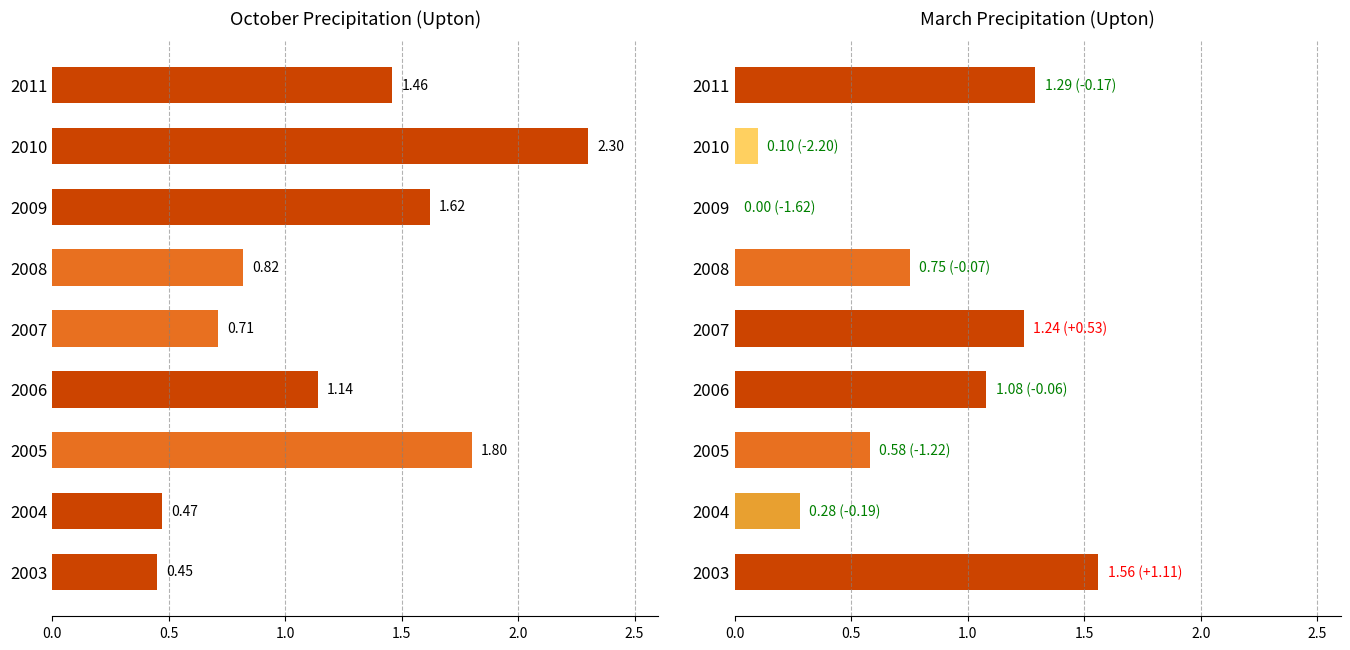

How many data points in MAR are above 0?

8